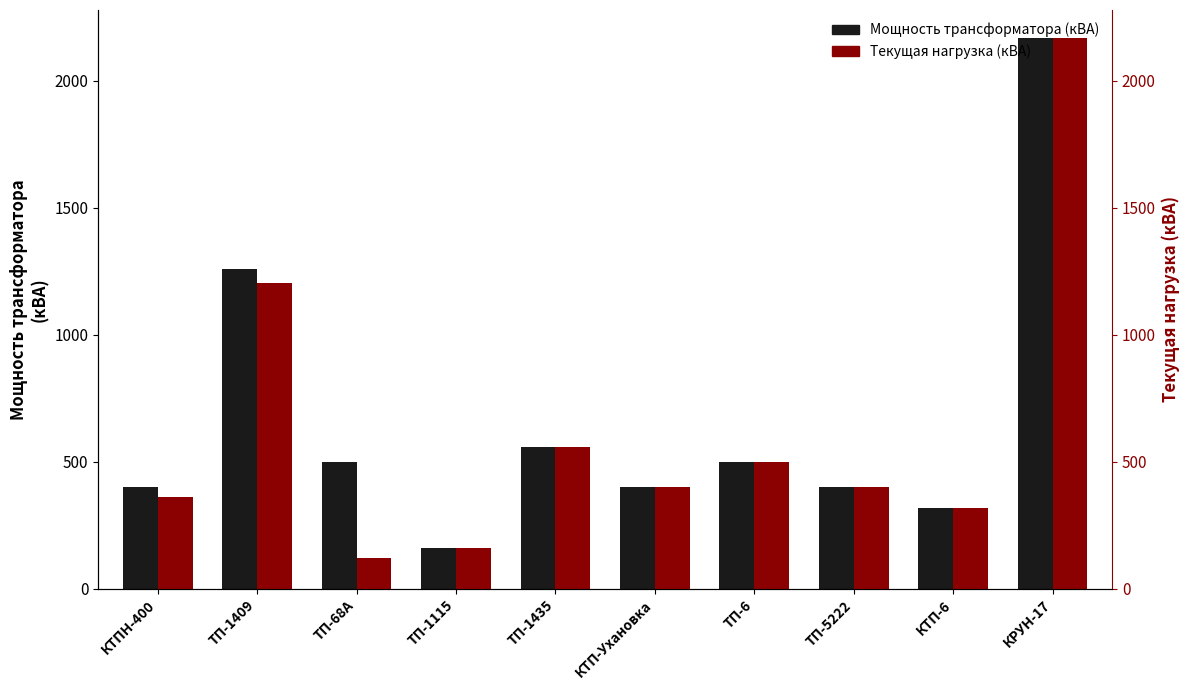

What position from the right is ТП-1409?

9